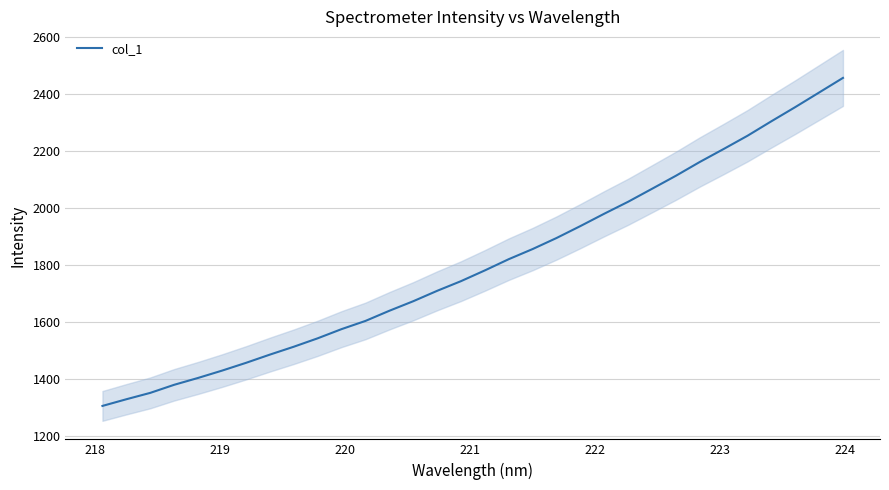

What is the value of the 22nd point from the left?

1980.0